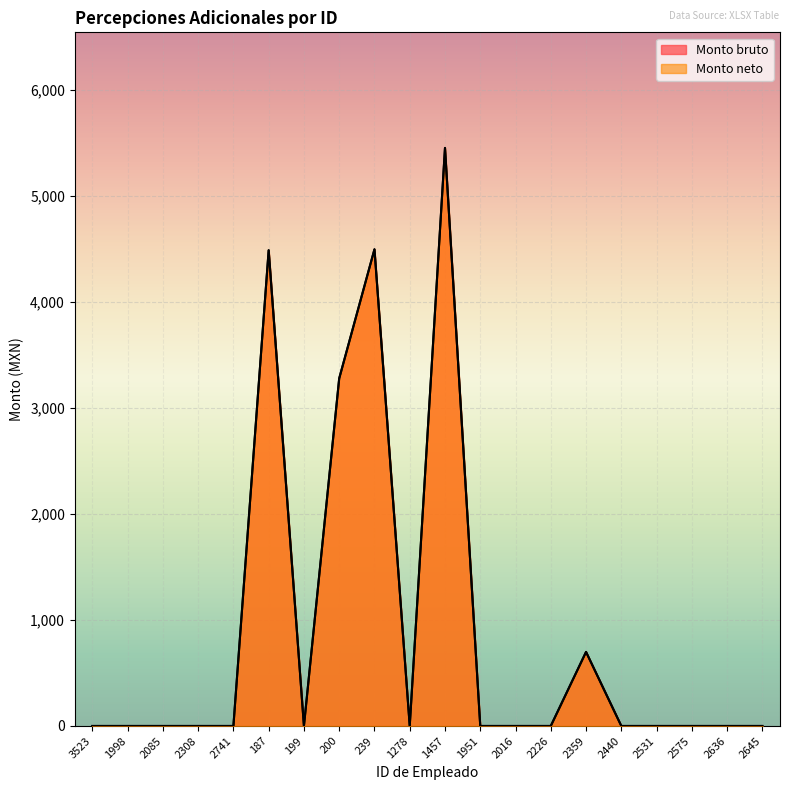

What is the sum of all Monto neto values?

18424.8